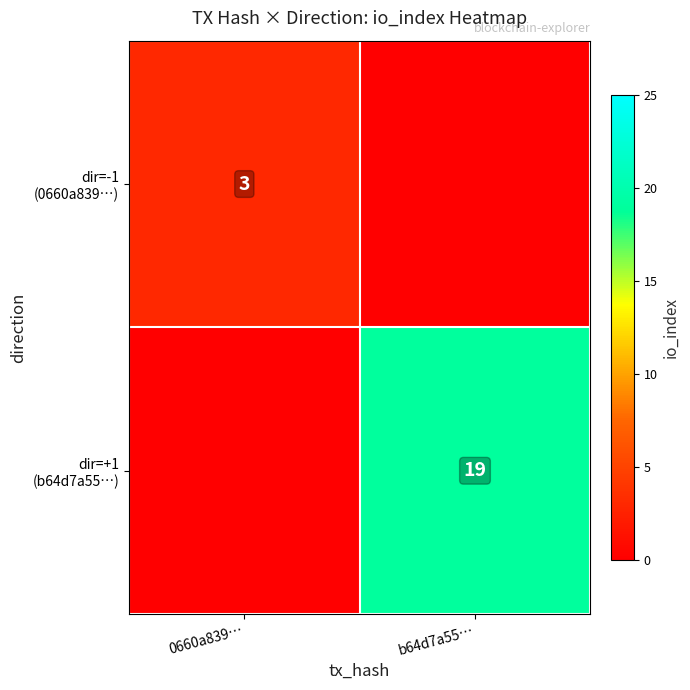

What is the greatest value displayed?

19.0